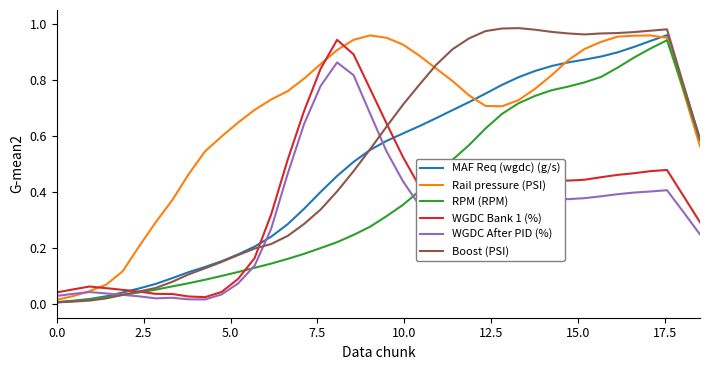

Which series has the largest range (max minus min)?

Boost (PSI)